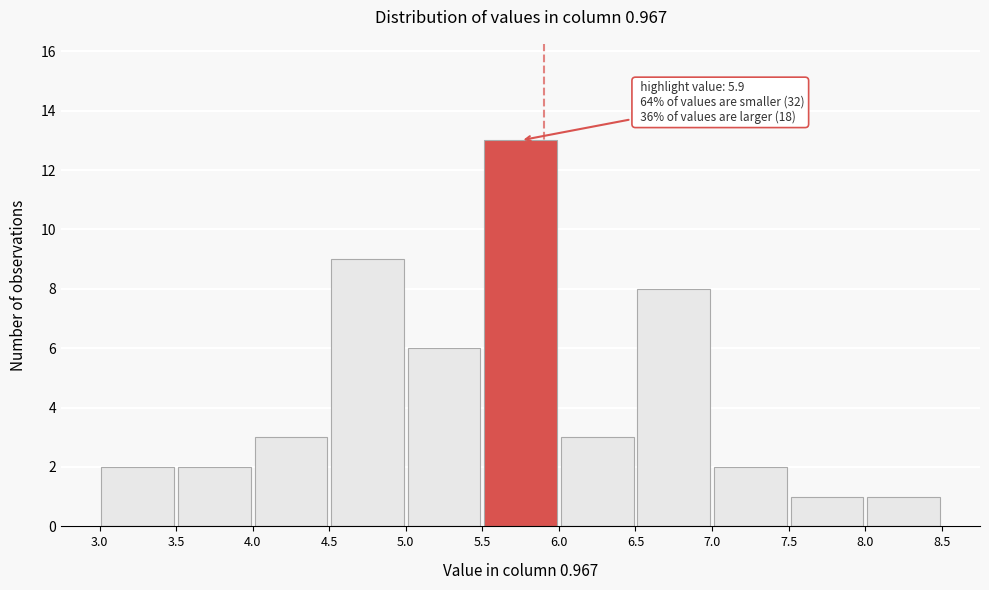

Which range on the x-axis has the tallest bar?

5.5 to 6.0